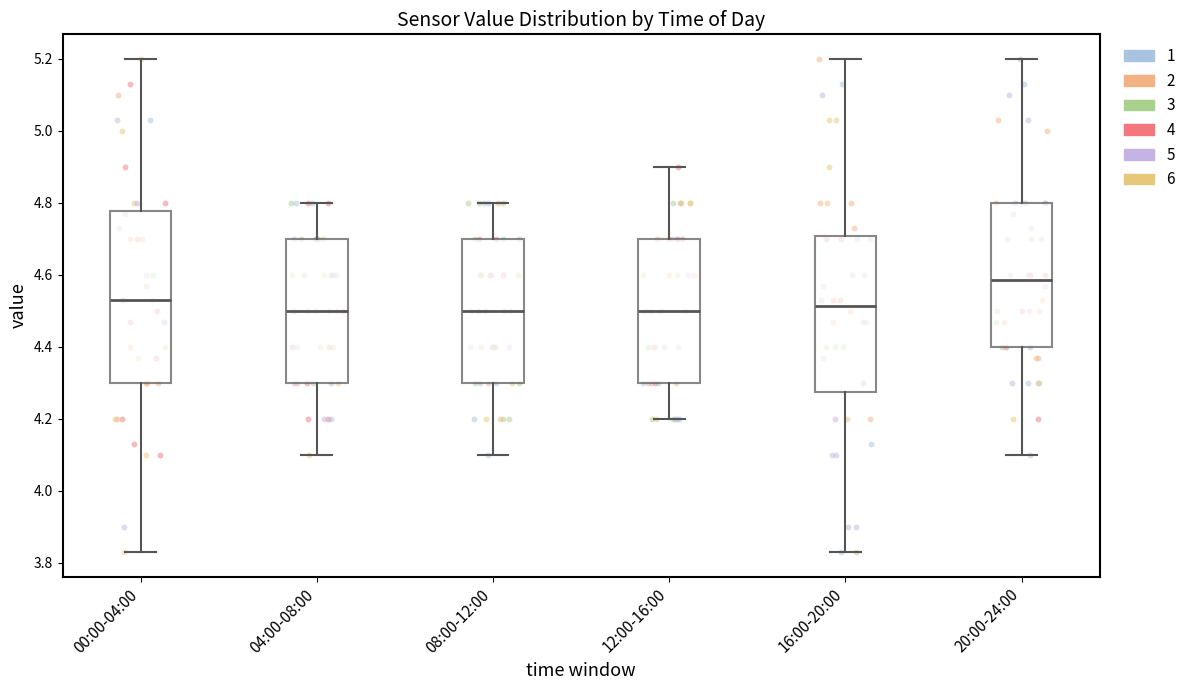

Reading left to right, read every box against the y-axis: the position of its median line, the range the box covers, and the ends of its whiskers. The values are not printed on the chart, so give them approximately, as read against the axis.

00:00-04:00: median 4.54, box 4.30 to 4.78, whiskers 3.84 to 5.20
04:00-08:00: median 4.50, box 4.30 to 4.70, whiskers 4.10 to 4.80
08:00-12:00: median 4.50, box 4.30 to 4.70, whiskers 4.10 to 4.80
12:00-16:00: median 4.50, box 4.30 to 4.70, whiskers 4.20 to 4.90
16:00-20:00: median 4.52, box 4.28 to 4.70, whiskers 3.84 to 5.20
20:00-24:00: median 4.58, box 4.40 to 4.80, whiskers 4.10 to 5.20